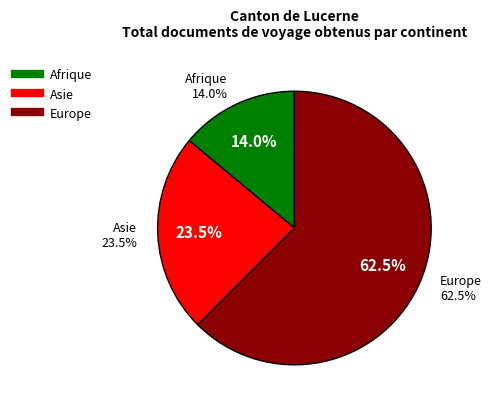

To the nearest percent, what percentage of the pie is Asie?

24%